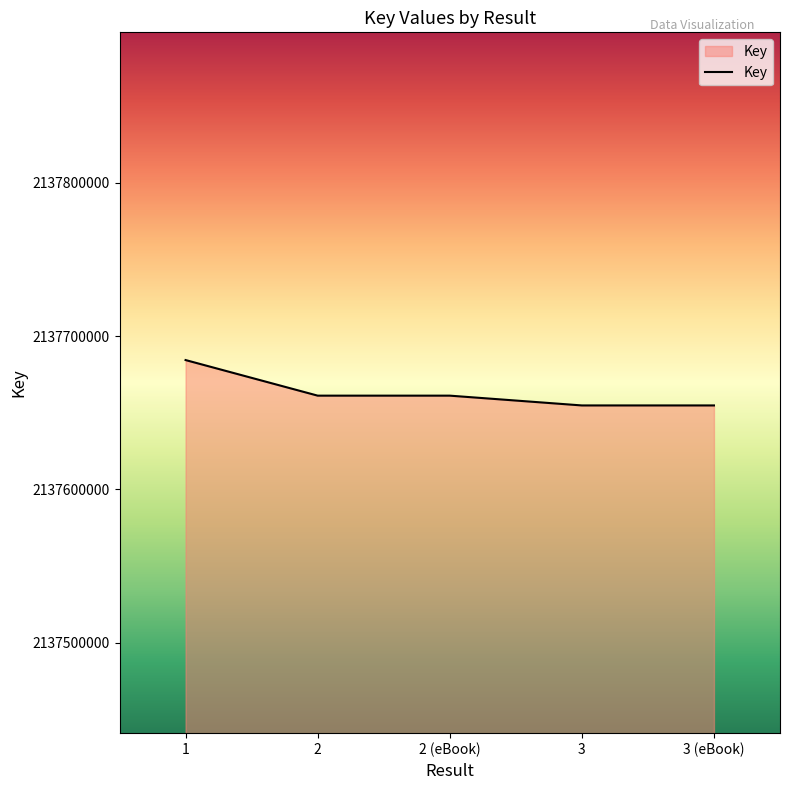

What is the average value?

2137663298